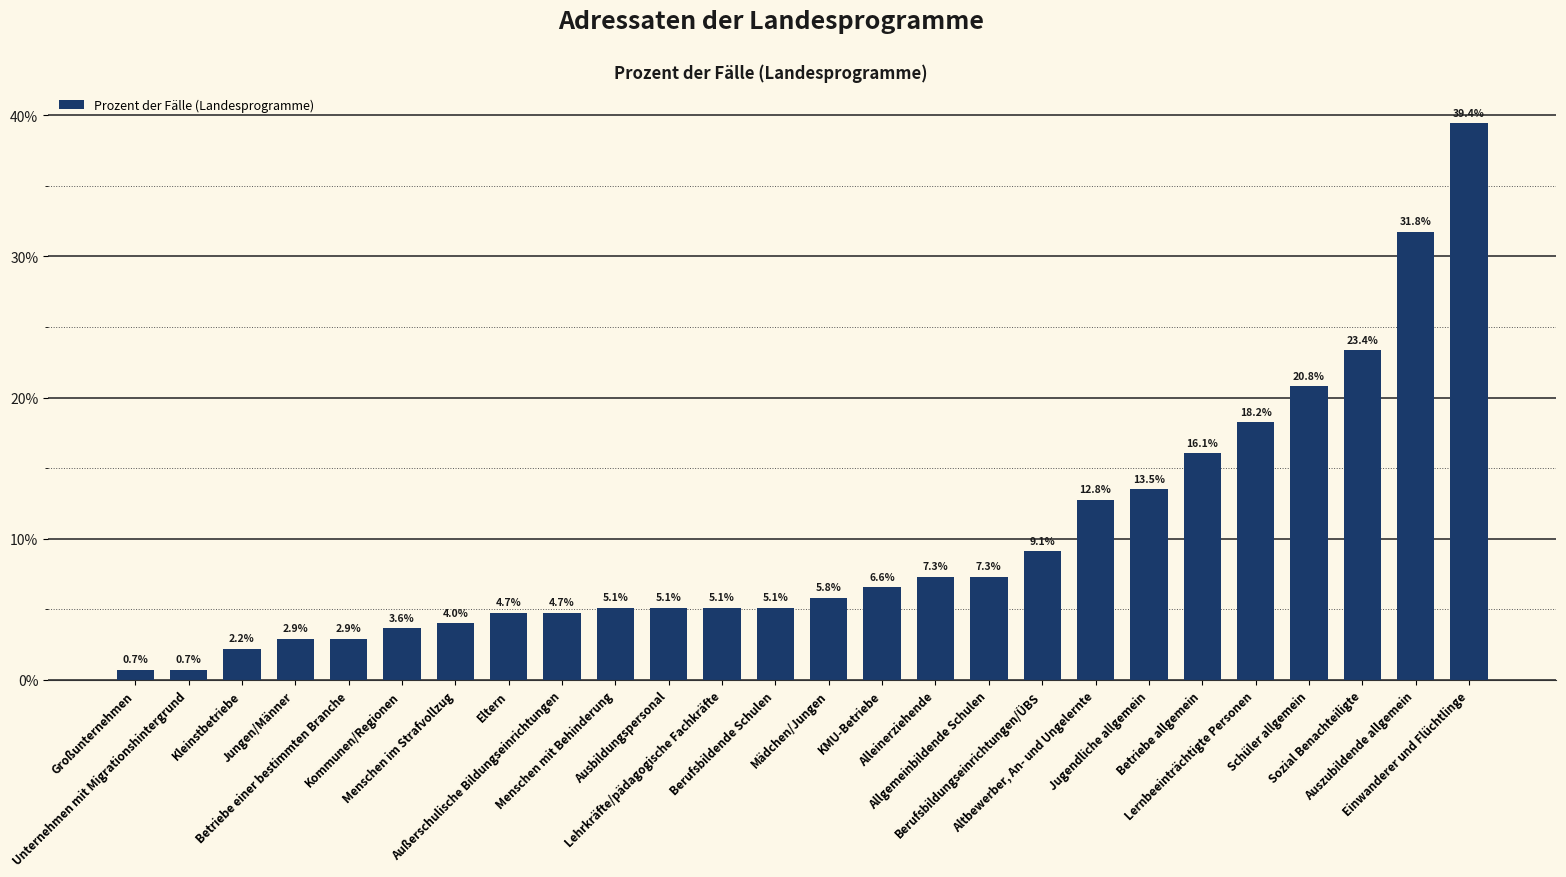

What is the change in value from Ausbildungspersonal to Jugendliche allgemein?

+8.4